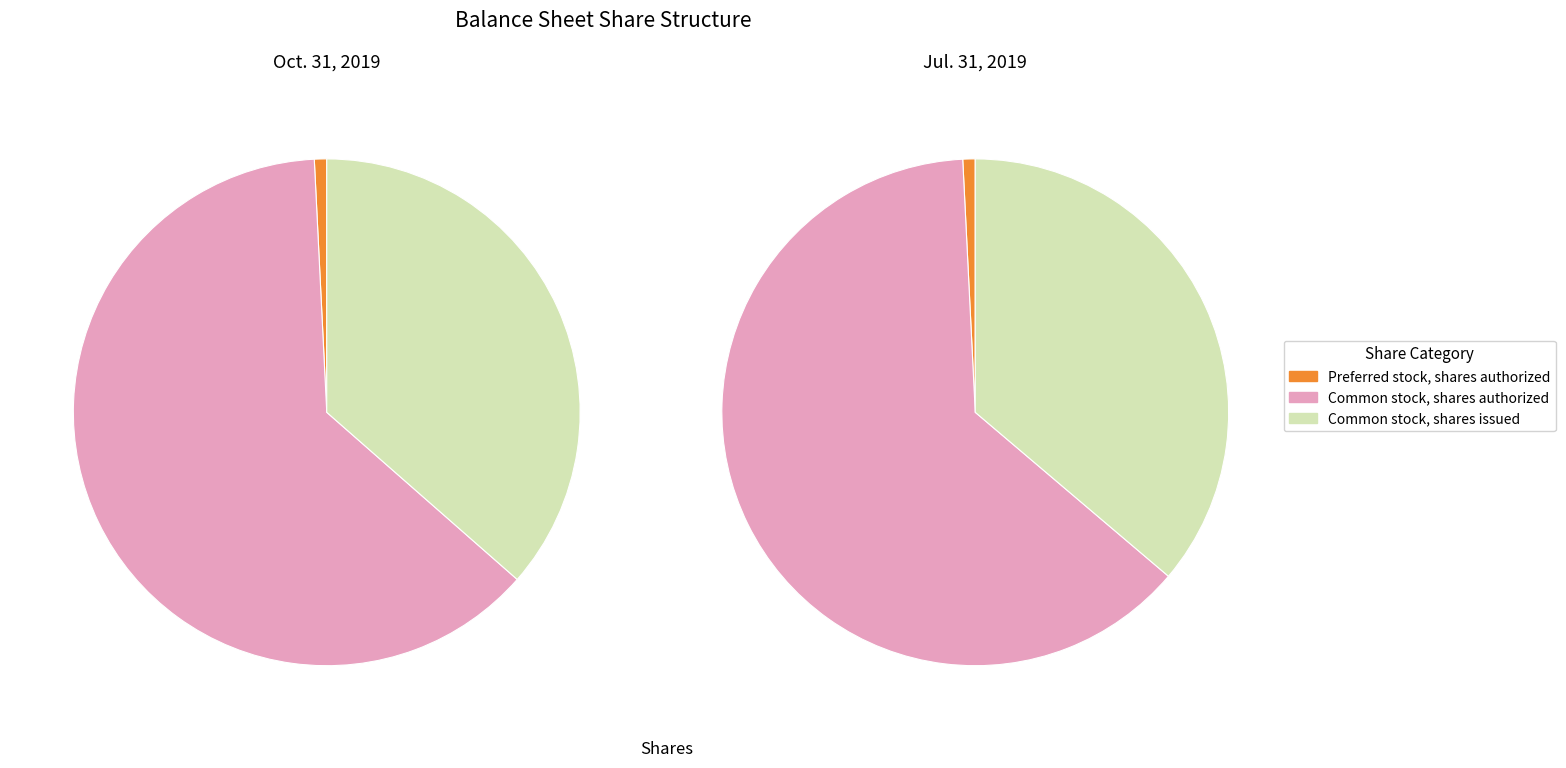

To the nearest percent, what percentage of the pie is Preferred stock, shares authorized?

1%